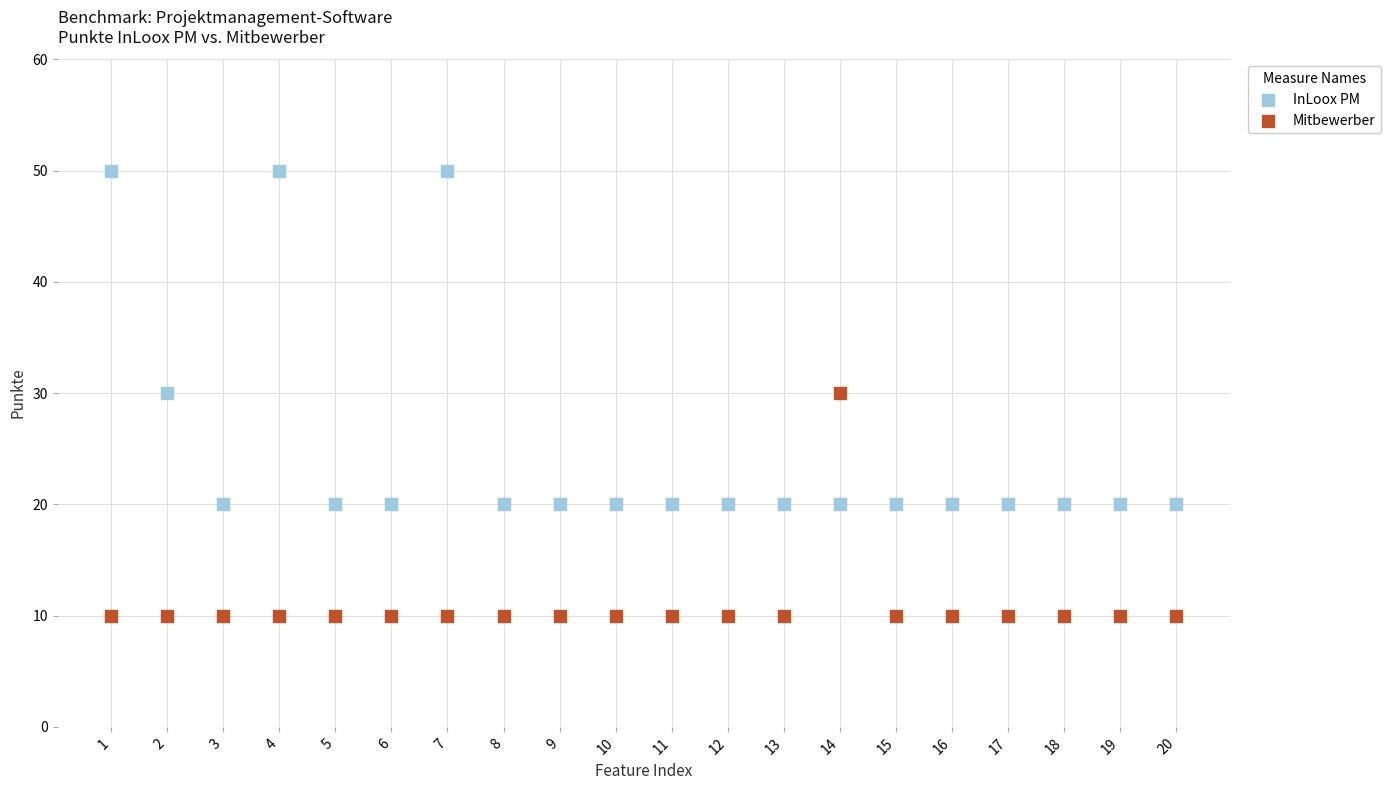

Which series has the largest Y range (max minus min)?

InLoox PM